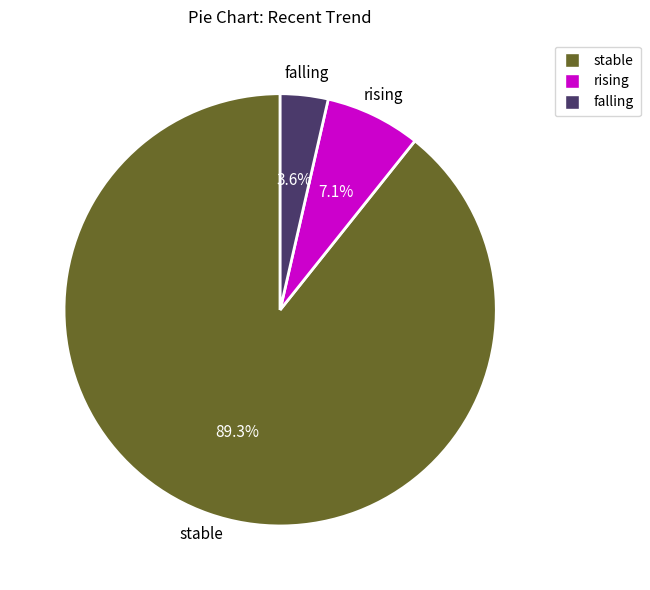

The falling slice represents 4% of the pie. True or false?

True